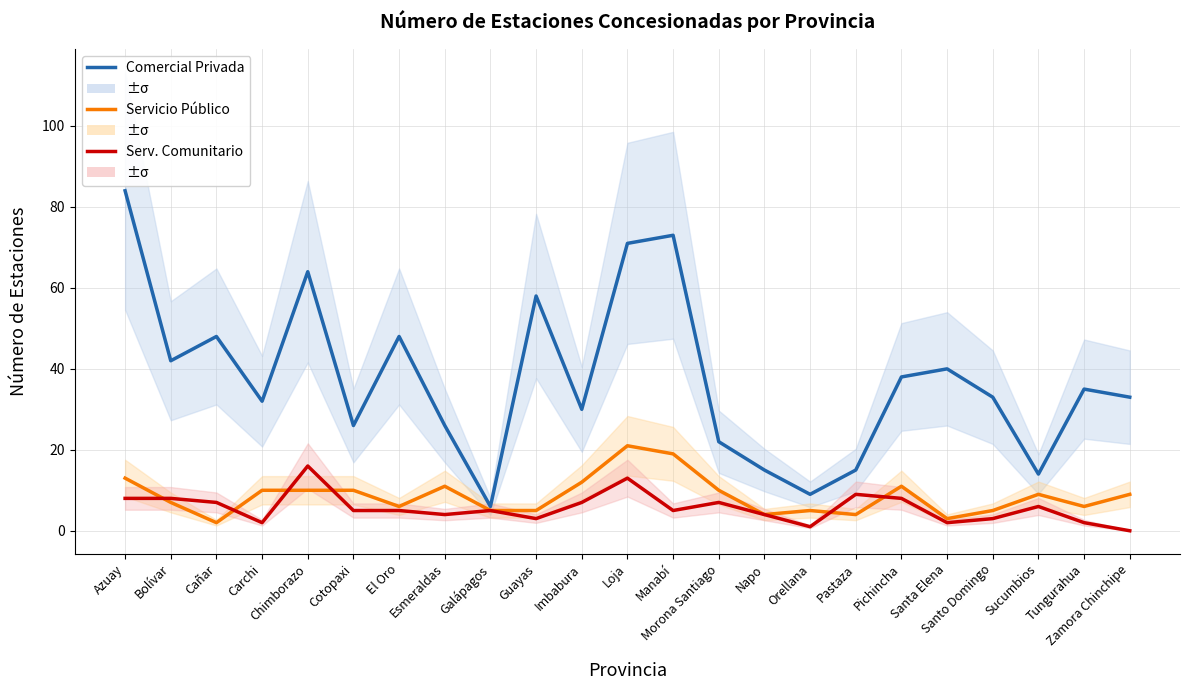

How many lines are shown in the chart?

3